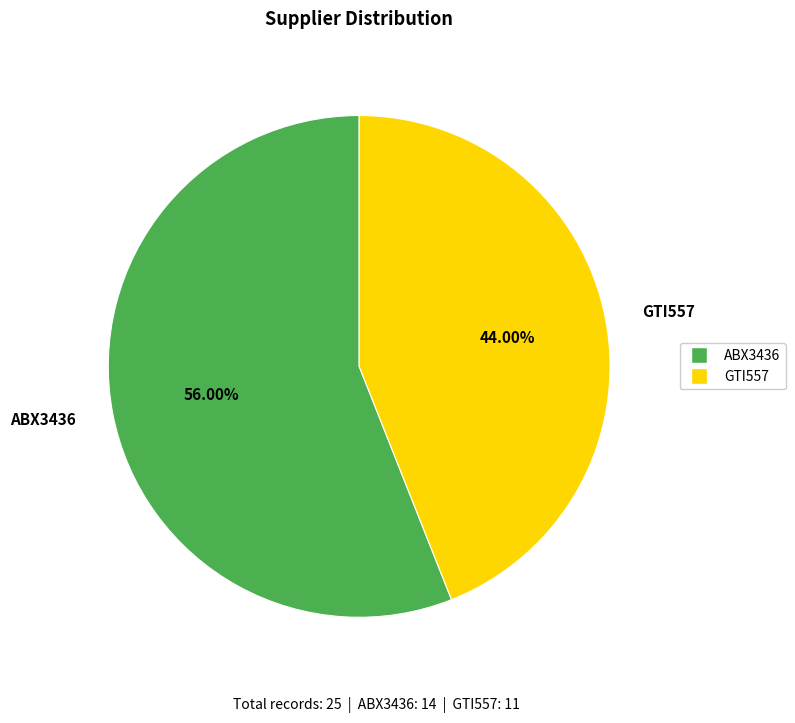

Rank the categories by value from highest to lowest.

ABX3436, GTI557